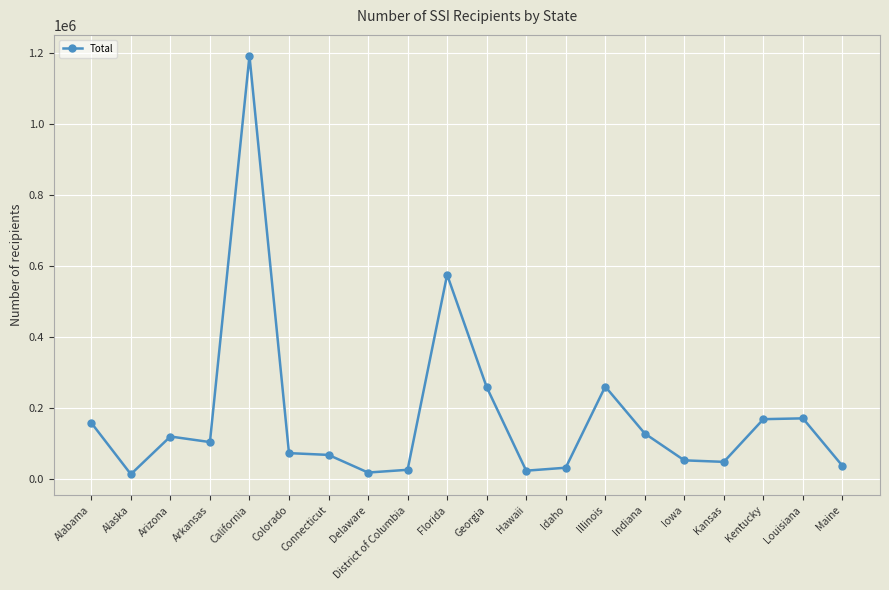

What is the maximum value shown in the chart?

1192888